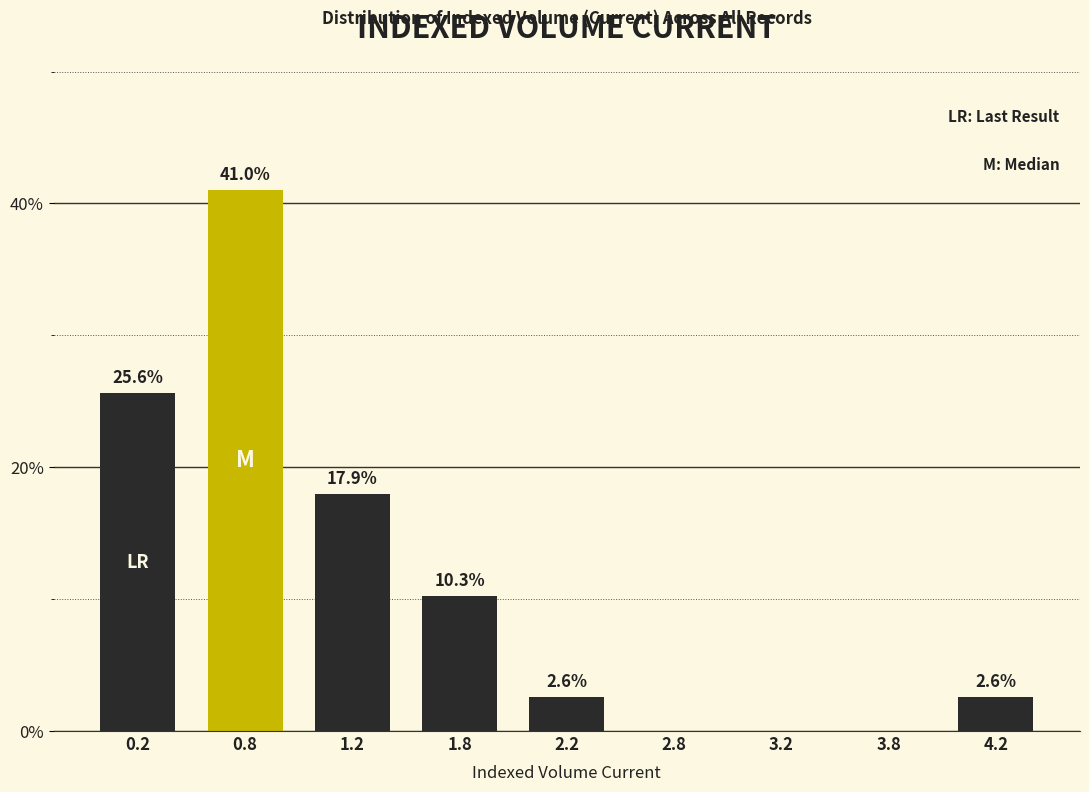

Reading right to left, extract all data points from this chart.

4.2=2.6	3.8=0.0	3.2=0.0	2.8=0.0	2.2=2.6	1.8=10.3	1.2=17.9	0.8=41.0	0.2=25.6